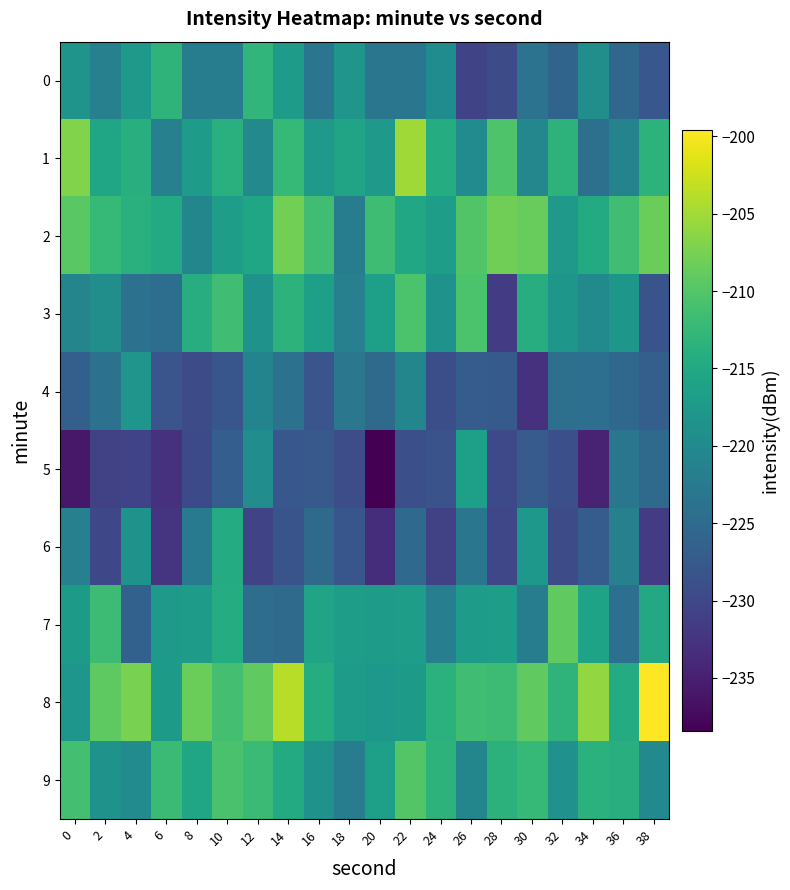

Which label corresponds to the largest value in the chart?

38